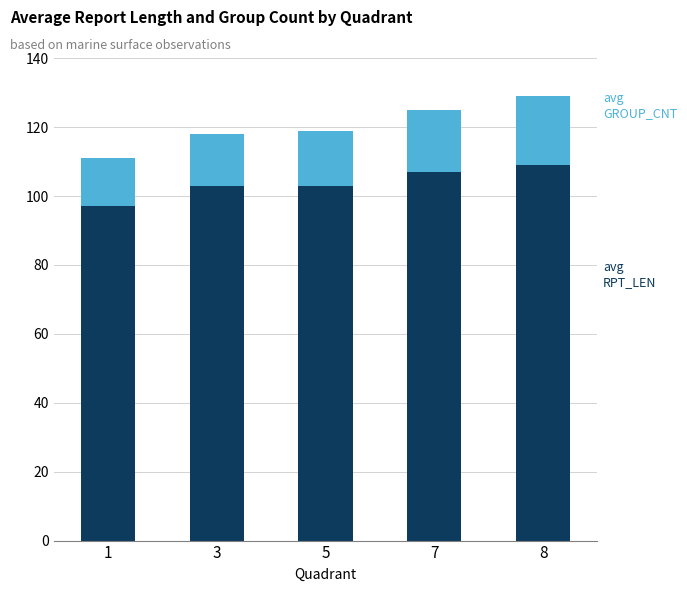

Does the chart contain stacked bars?

Yes